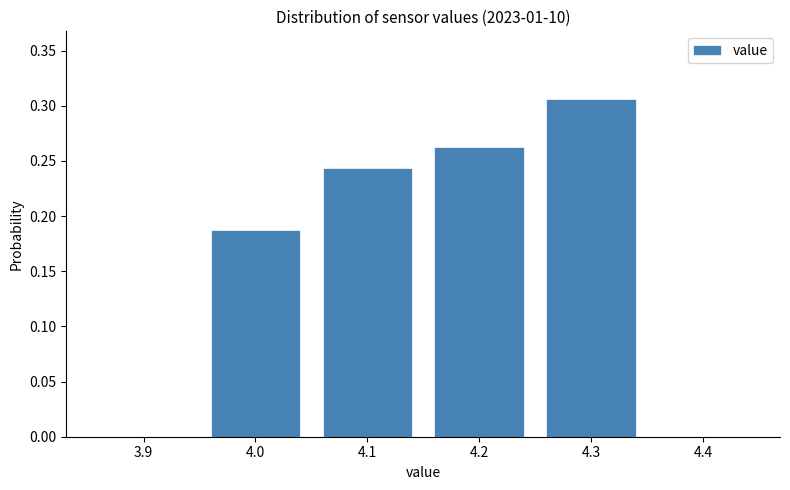

How tall is the bar that spans 4.15 to 4.25 on the x-axis? The values are not printed on the chart, so give them approximately, as read against the axis.

0.265